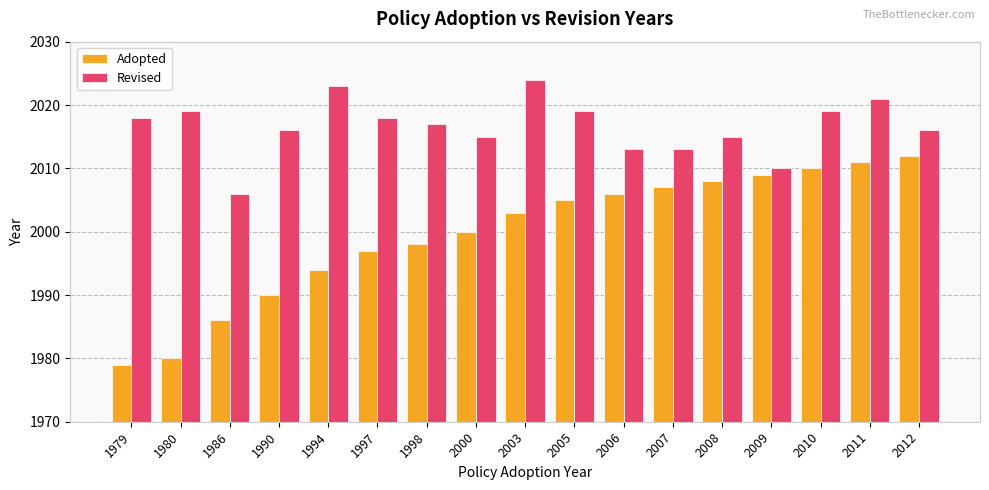

The value of Revised at 1998 is 576. True or false?

False